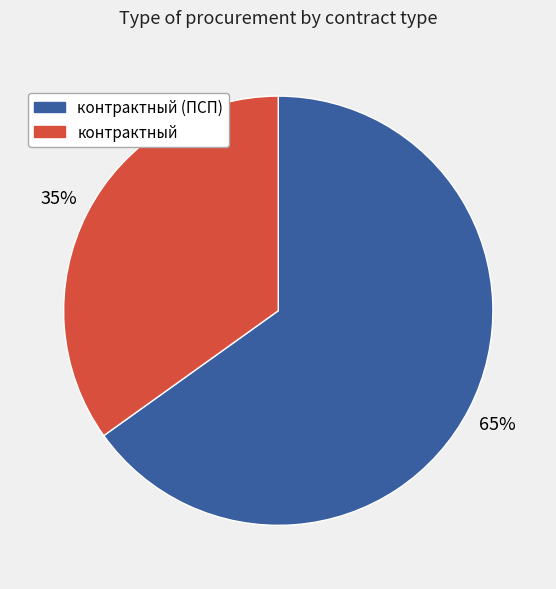

Count the number of slices in the pie.

2